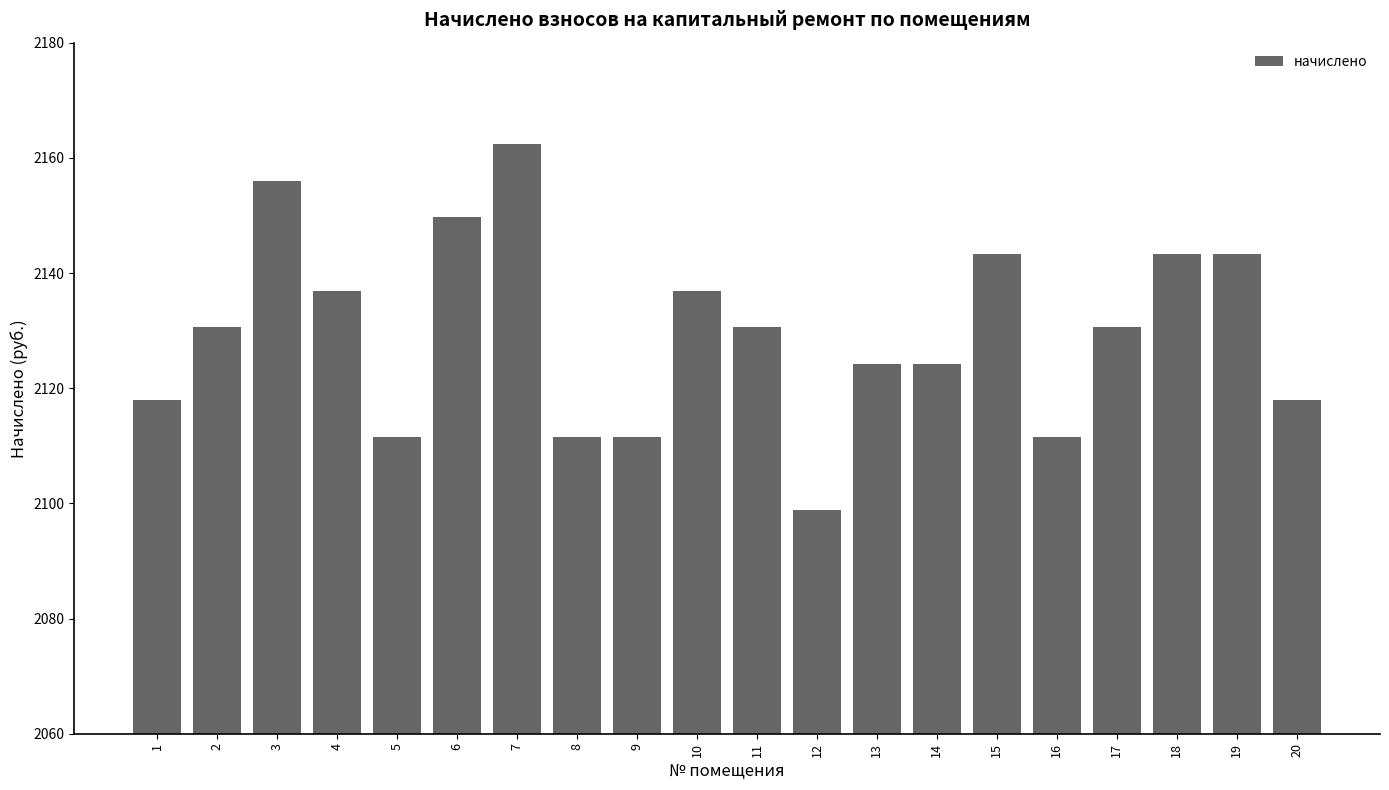

Is it true that the value at 4 is 3214.9?

False